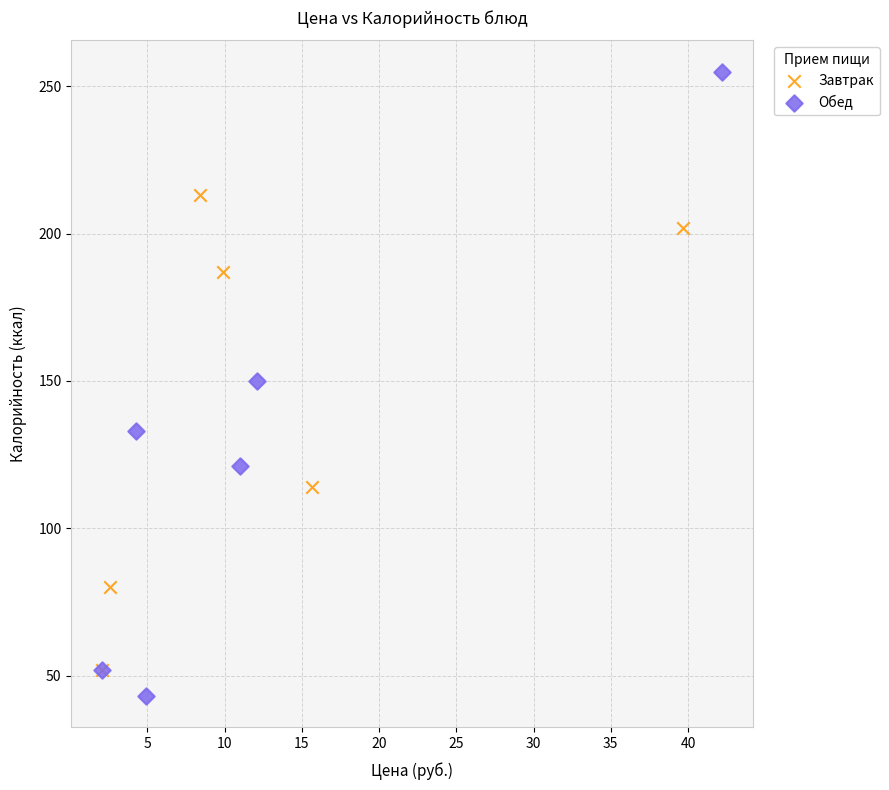

Which series has the largest Y range (max minus min)?

Обед